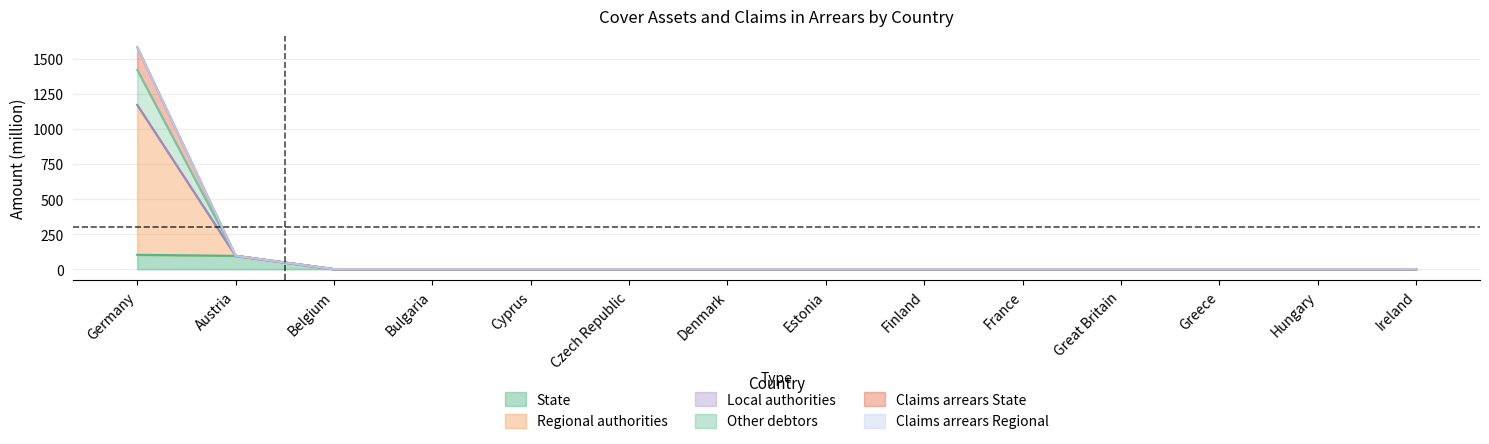

What is the label of the 10th point from the left?

France